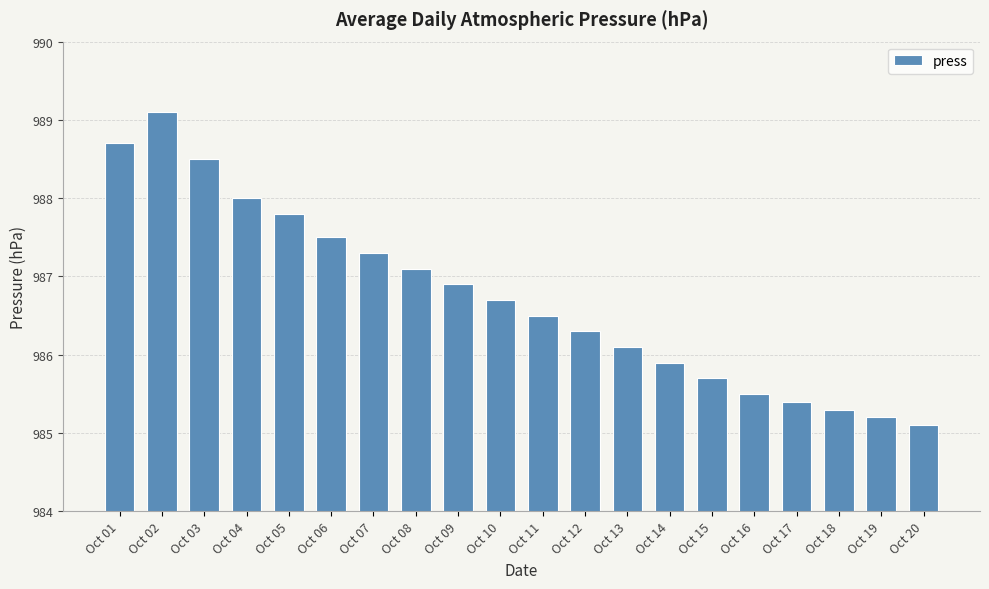

Rank the categories by value from lowest to highest.

Oct 20, Oct 19, Oct 18, Oct 17, Oct 16, Oct 15, Oct 14, Oct 13, Oct 12, Oct 11, Oct 10, Oct 09, Oct 08, Oct 07, Oct 06, Oct 05, Oct 04, Oct 03, Oct 01, Oct 02